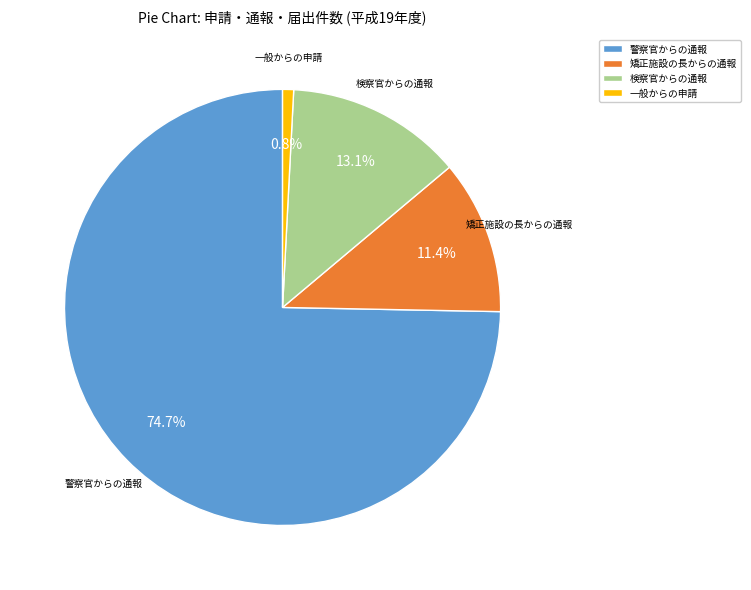

True or false: 矯正施設の長からの通報 accounts for 22% of the total.

False